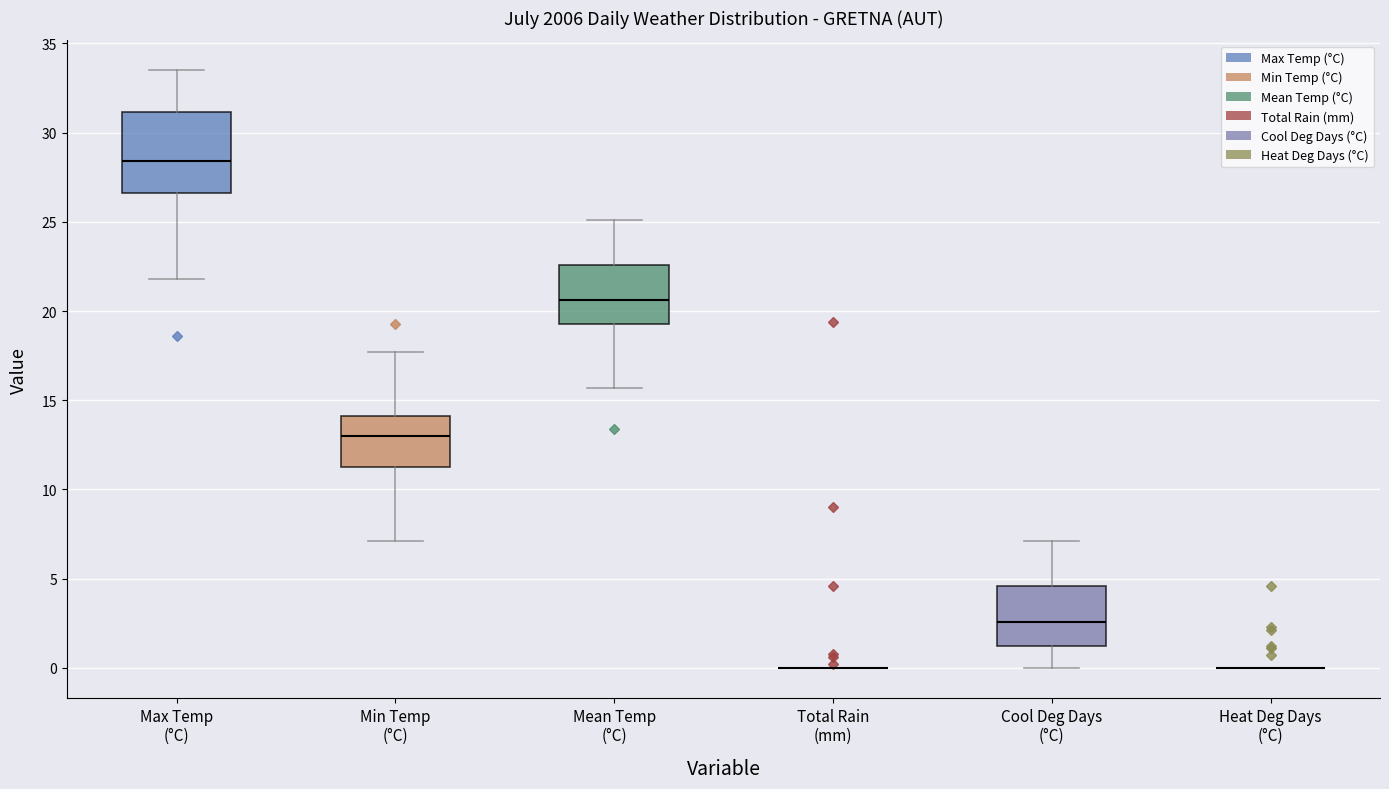

Where does the lower whisker of the box for Cool Deg Days (°C) end on the y-axis? The values are not printed on the chart, so give them approximately, as read against the axis.

0.0